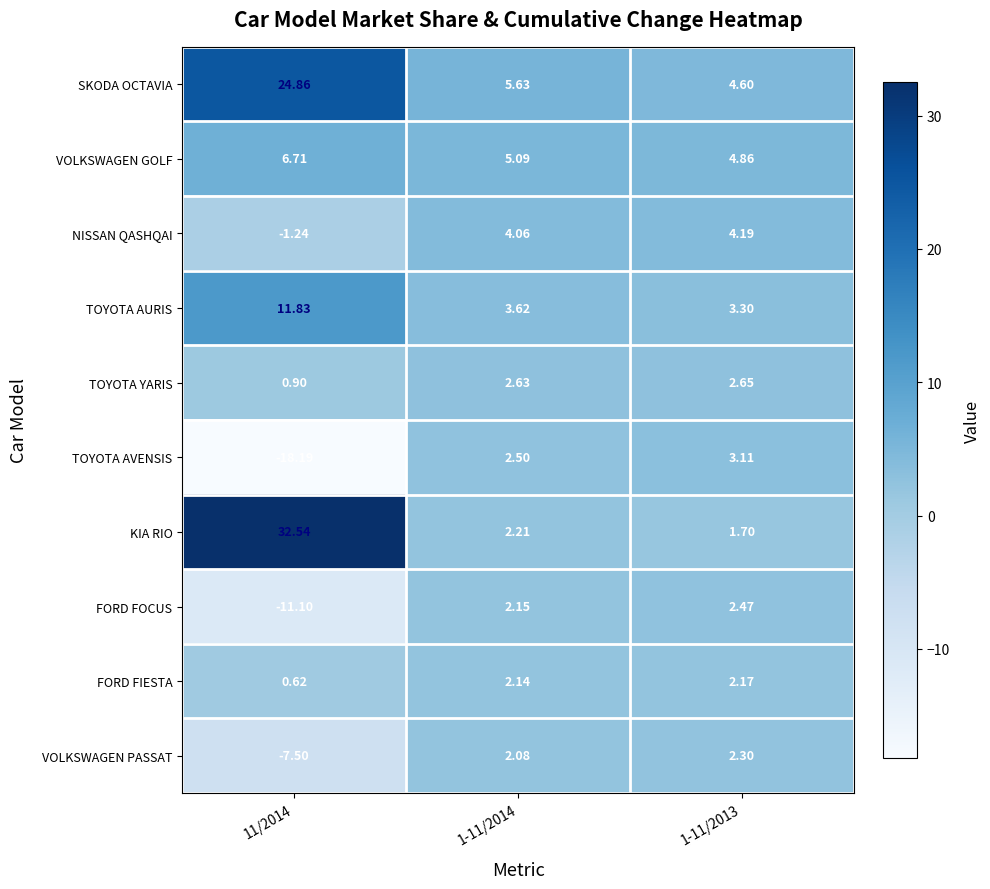

Which series has the largest total across all categories?

KIA RIO